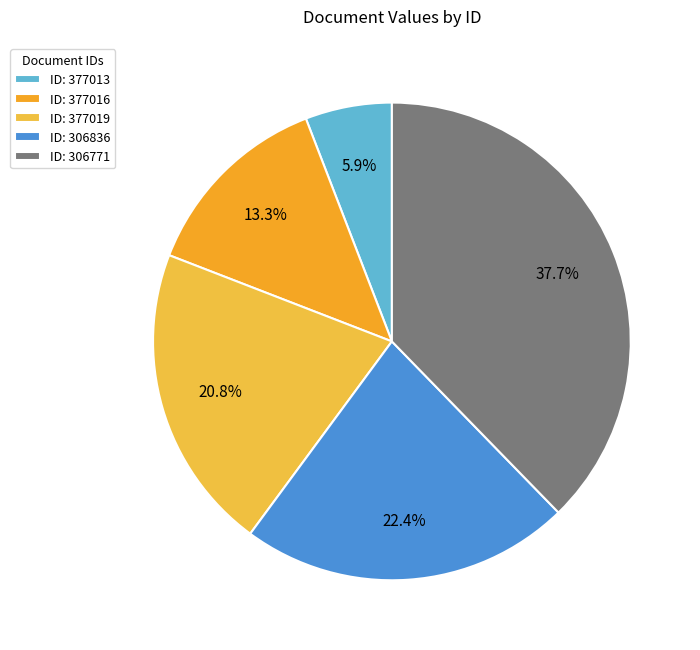

Which slice is the largest?

ID: 306771